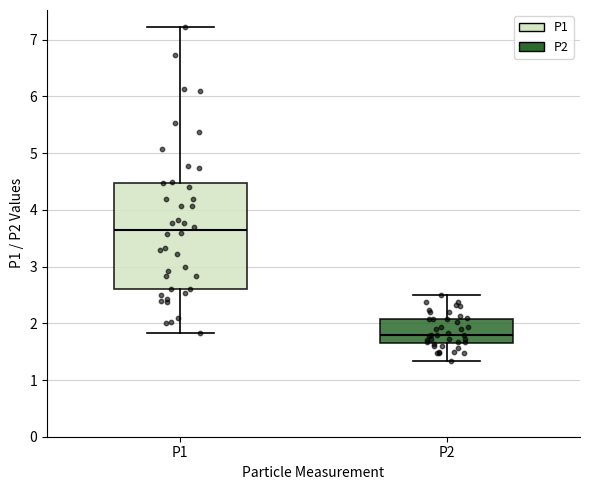

Reading left to right, read every box against the y-axis: the position of its median line, the range the box covers, and the ends of its whiskers. The values are not printed on the chart, so give them approximately, as read against the axis.

P1: median 3.7, box 2.6 to 4.5, whiskers 1.8 to 7.2
P2: median 1.8, box 1.7 to 2.1, whiskers 1.3 to 2.5